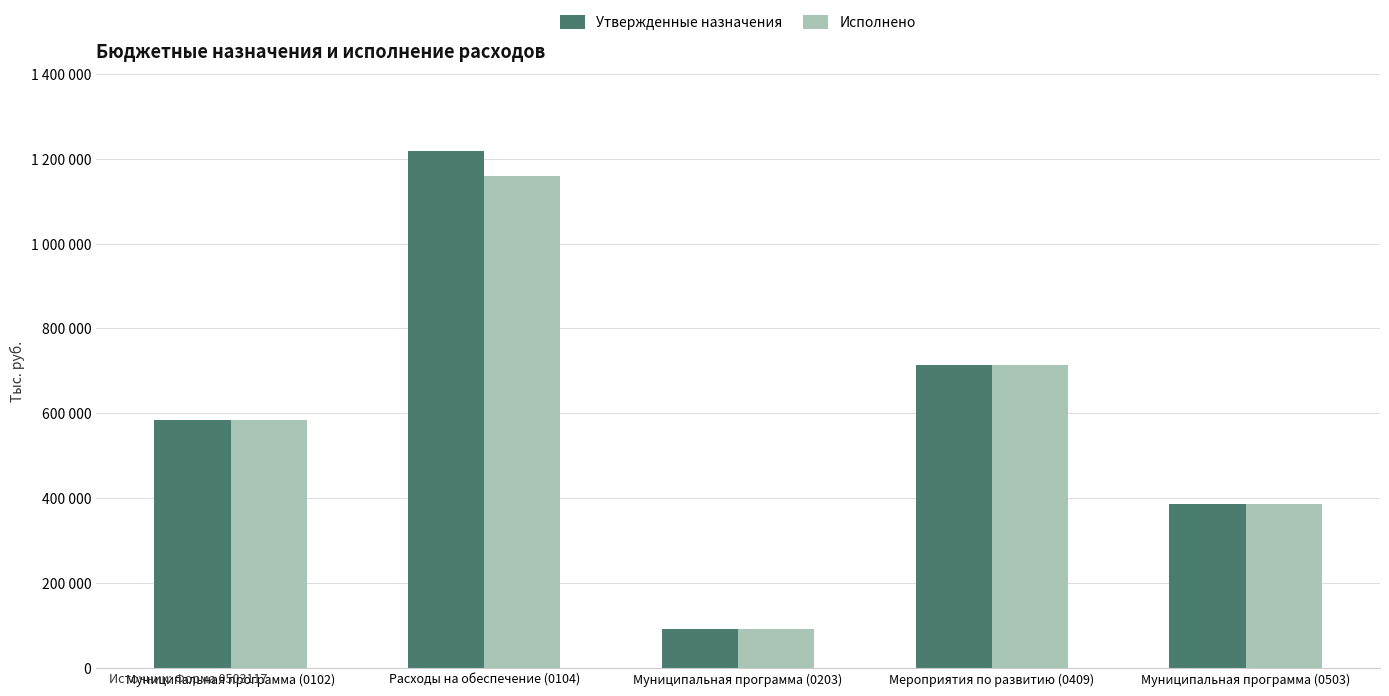

Does the chart contain stacked bars?

No